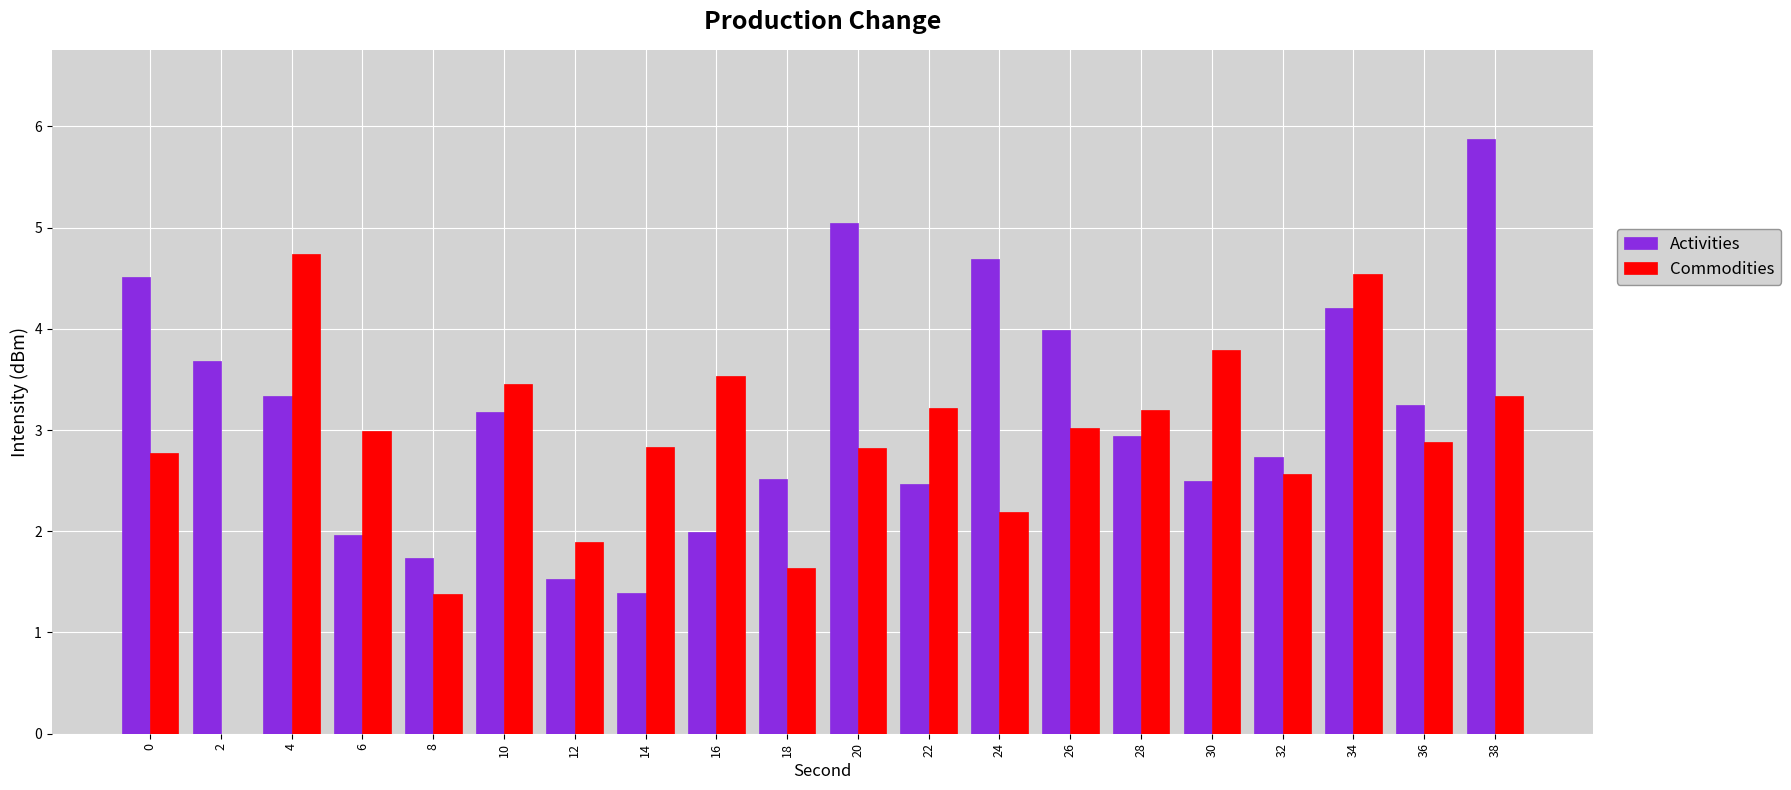

Which series changed the most between 4 and 34?

Activities